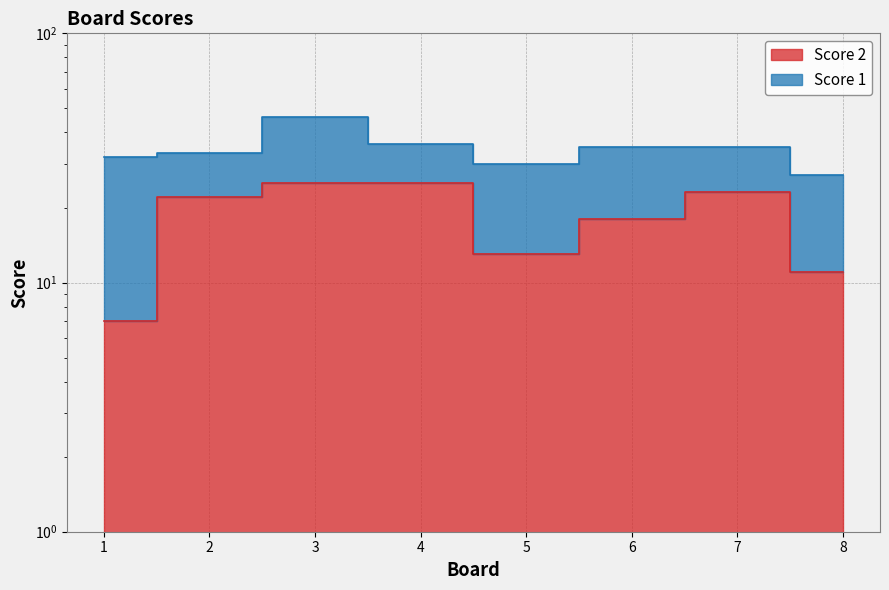

Is it true that the value at 8 is 11?

True